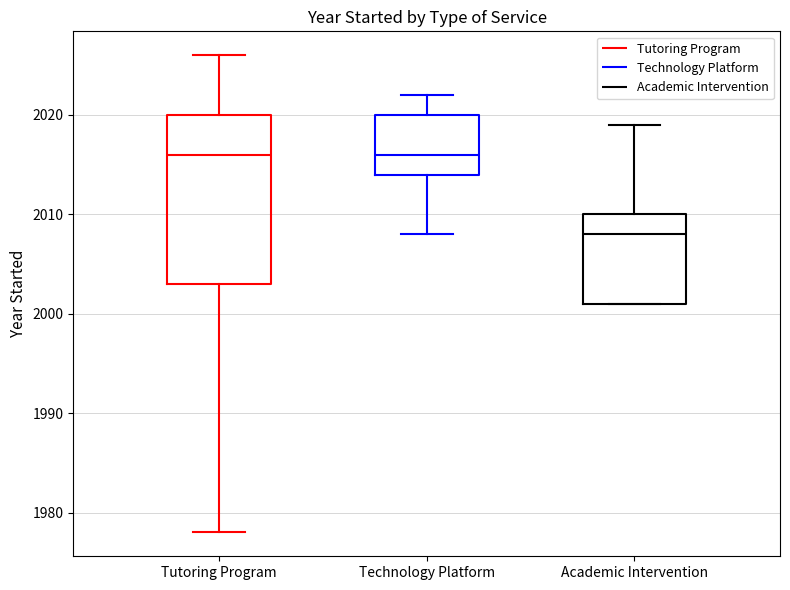

Reading left to right, read every box against the y-axis: the position of its median line, the range the box covers, and the ends of its whiskers. The values are not printed on the chart, so give them approximately, as read against the axis.

Tutoring Program: median 2016, box 2003 to 2020, whiskers 1978 to 2026
Technology Platform: median 2016, box 2014 to 2020, whiskers 2008 to 2022
Academic Intervention: median 2008, box 2001 to 2010, whiskers 2001 to 2019